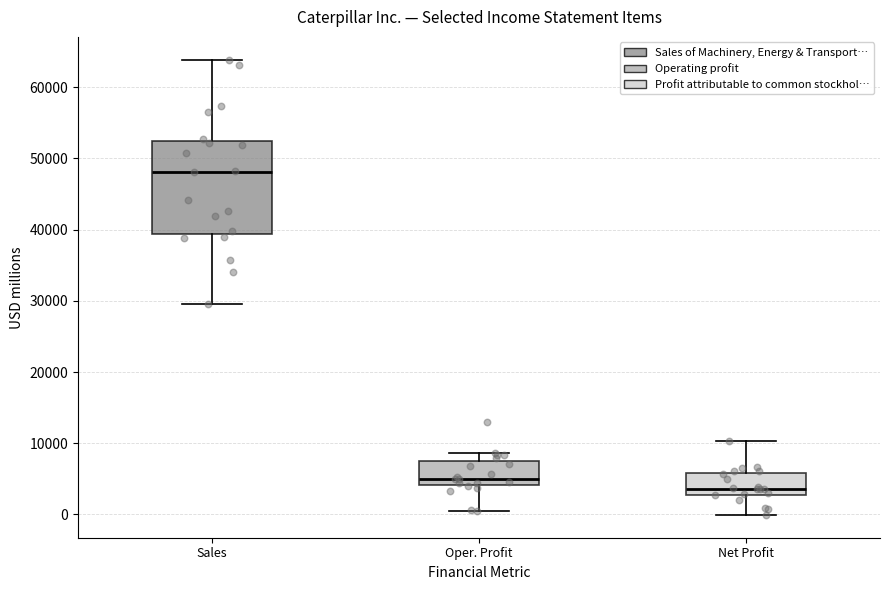

Comparing the boxes themselves (not the whiskers), which one is the tallest?

Sales